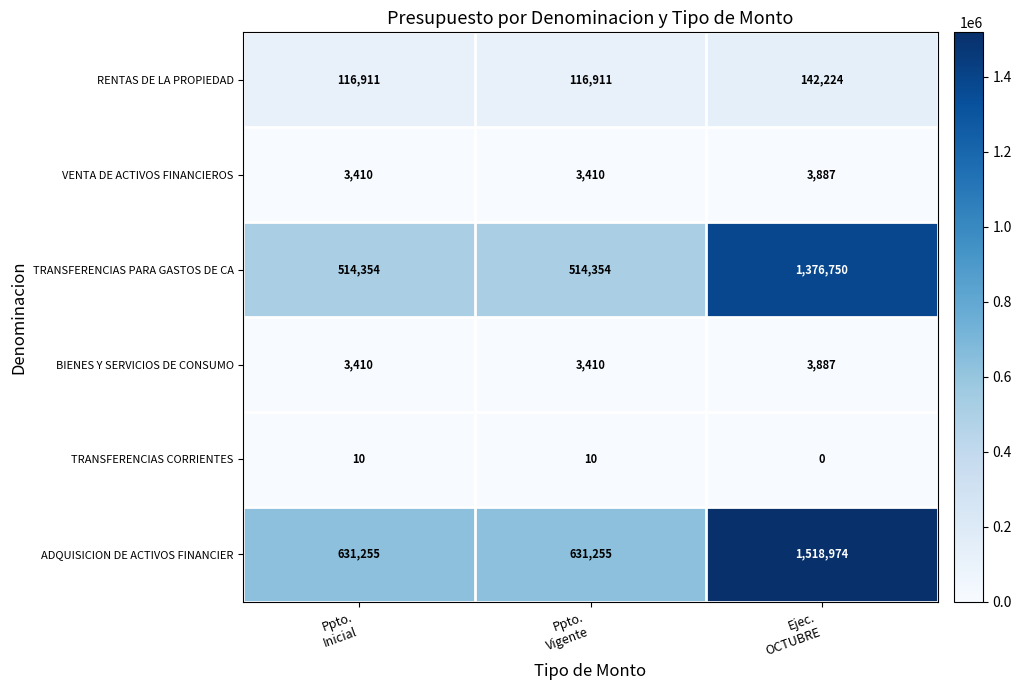

What is the maximum value shown in the chart?

1518974